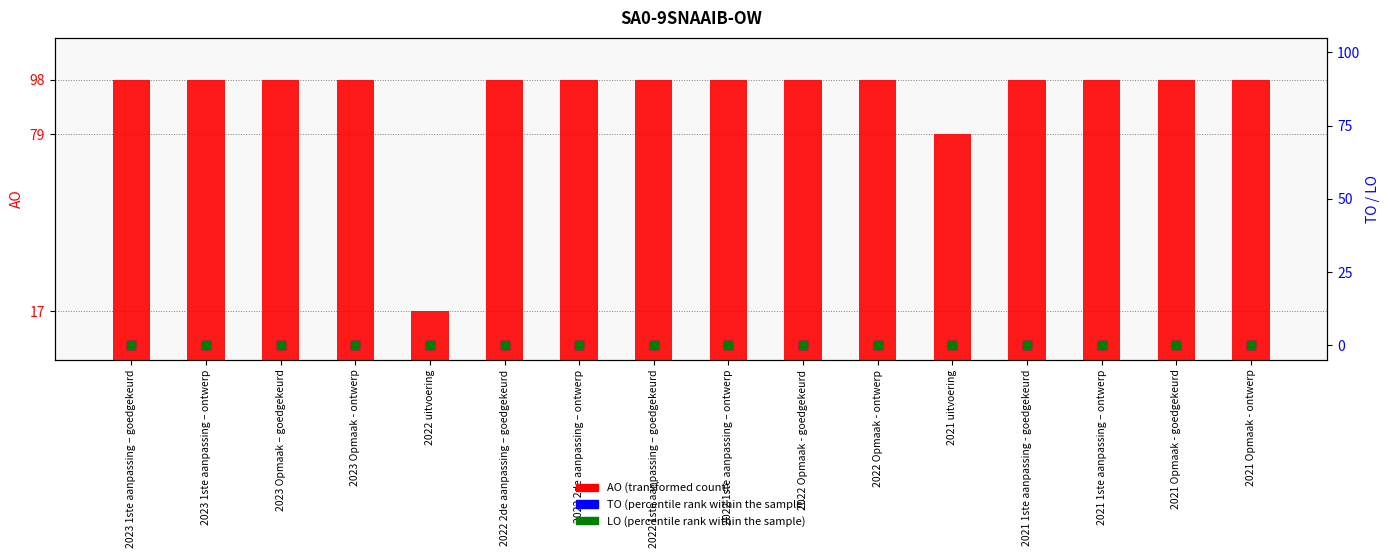

At how many categories does at least one series exceed 4?

16